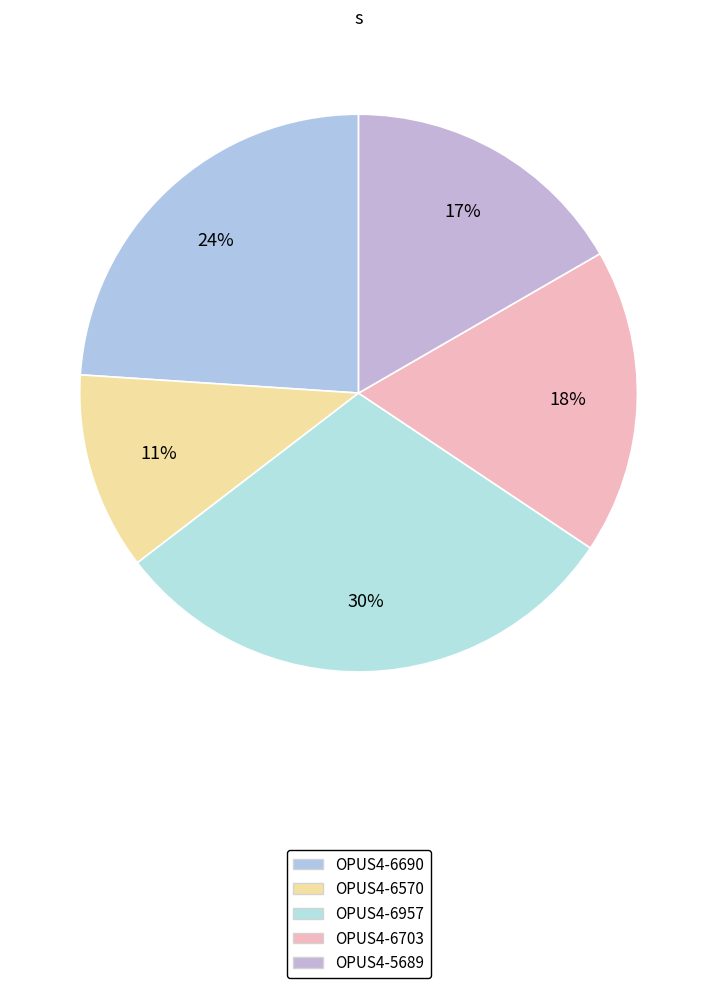

Which slice is the largest?

OPUS4-6957